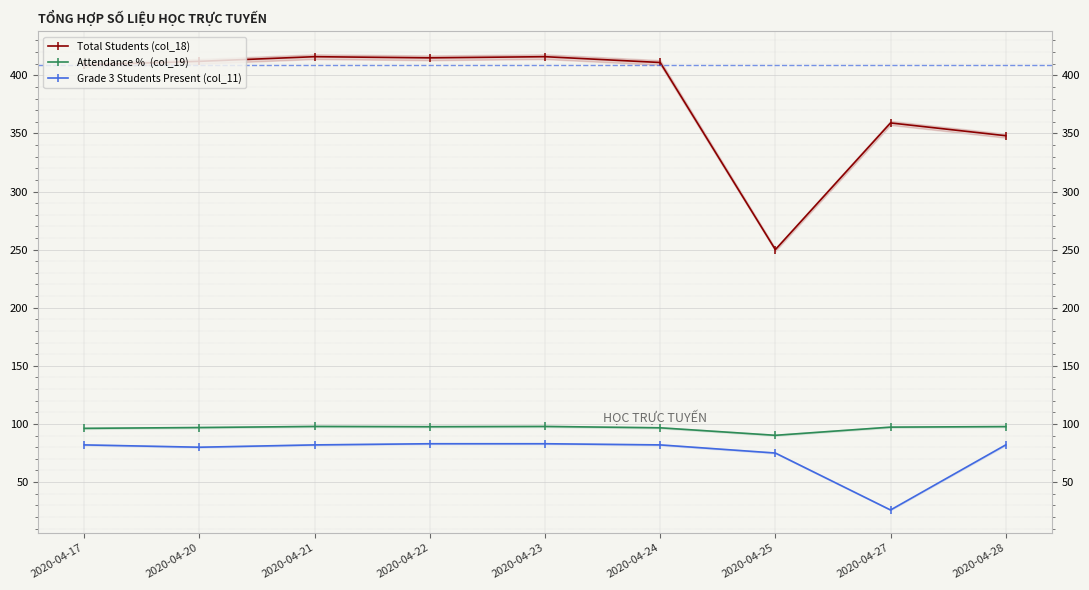

In Total Students (col_18), how many points are higher than both neighbors (excluding endpoints)?

3